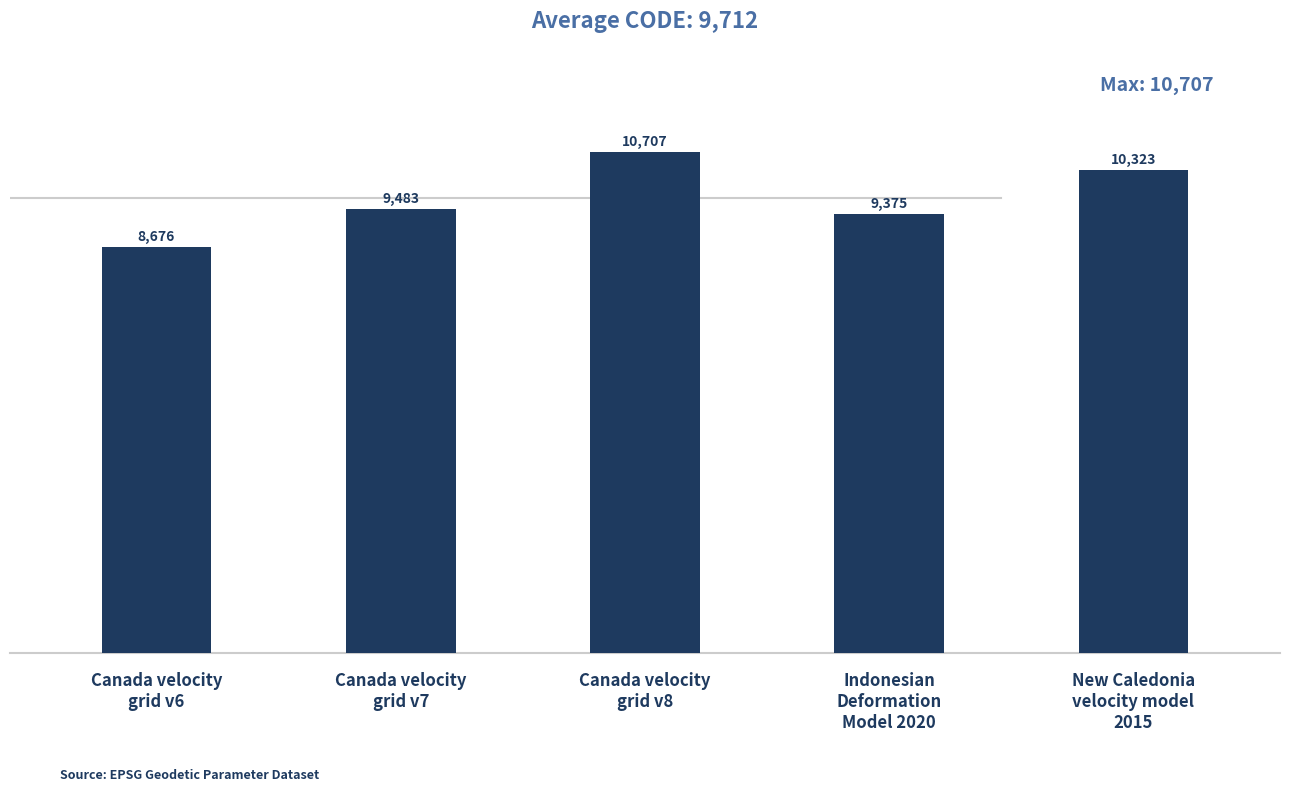

Does the chart contain any negative values?

No